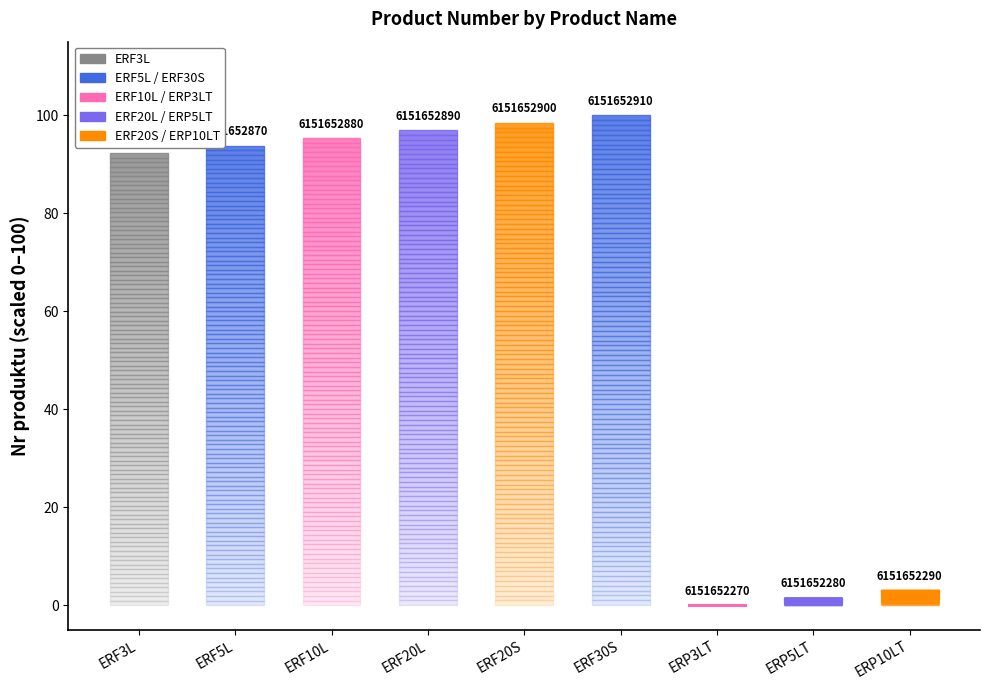

What is the label of the 9th bar from the right?

ERF3L